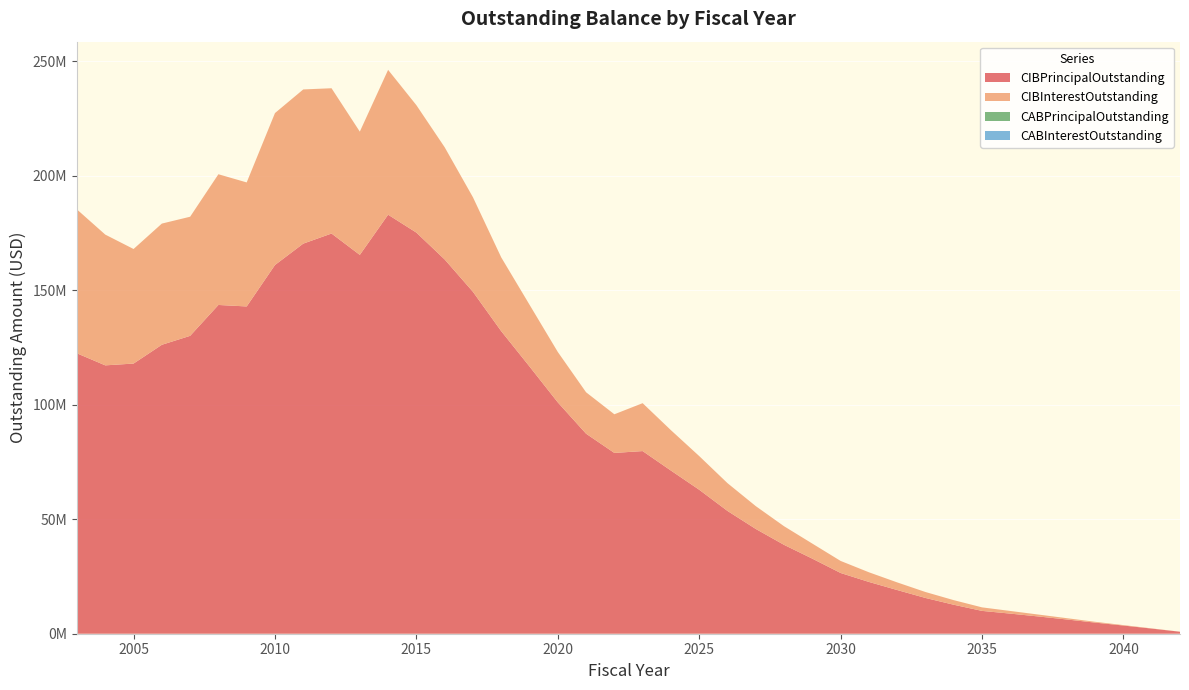

Reading left to right, what are all the values shown in this chart?

CIBPrincipalOutstanding: 122435000.0	117190000.0	117975000.0	126175000.0	130080000.0	143565000.0	142915000.0	161015000.0	170350000.0	174760000.0	165425000.0	182980000.0	175165000.0	163440000.0	149315000.0	132120000.0	116695000.0	101030000.0	87350000.0	78950000.0	79755000.0	71250000.0	62875000.0	53620000.0	45755000.0	38810000.0	32785000.0	26525000.0	22615000.0	19080000.0	15620000.0	12655000.0	9970000.0	8780000.0	7525000.0	6215000.0	4855000.0	3575000.0	2245000.0	865000.0
CIBInterestOutstanding: 62816038.2	57097838.1	50023757.7	52923229.9	52013302.4	57081013.0	54157626.8	66345196.3	67329426.9	63443505.7	53828662.4	63248498.1	55638920.0	48999217.9	41282082.7	32221068.0	26980934.0	22011764.8	18088139.2	16877316.0	20919862.5	17636387.5	14703506.2	12136375.0	9966868.8	8132125.0	6571431.2	5263937.5	4219937.5	3335000.0	2598100.0	2005950.0	1539800.0	1160125.0	835675.0	569350.0	356825.0	194650.0	80875.0	17300.0
CABPrincipalOutstanding: 0.0	0.0	0.0	0.0	0.0	0.0	0.0	0.0	0.0	0.0	0.0	0.0	0.0	0.0	0.0	0.0	0.0	0.0	0.0	0.0	0.0	0.0	0.0	0.0	0.0	0.0	0.0	0.0	0.0	0.0	0.0	0.0	0.0	0.0	0.0	0.0	0.0	0.0	0.0	0.0
CABInterestOutstanding: 0.0	0.0	0.0	0.0	0.0	0.0	0.0	0.0	0.0	0.0	0.0	0.0	0.0	0.0	0.0	0.0	0.0	0.0	0.0	0.0	0.0	0.0	0.0	0.0	0.0	0.0	0.0	0.0	0.0	0.0	0.0	0.0	0.0	0.0	0.0	0.0	0.0	0.0	0.0	0.0